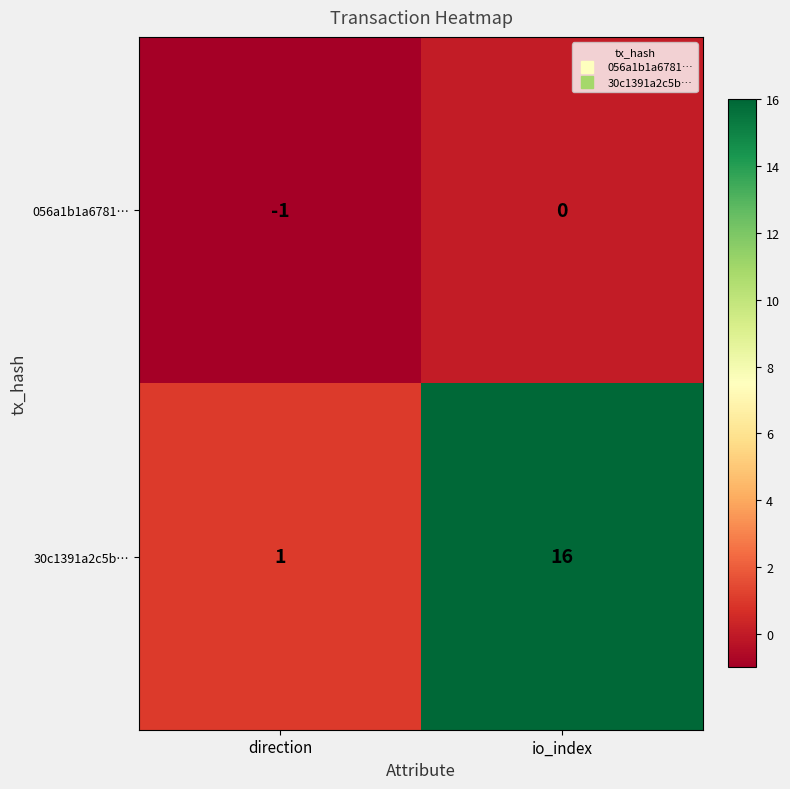

Which series has the largest total across all categories?

30c1391a2c5b…